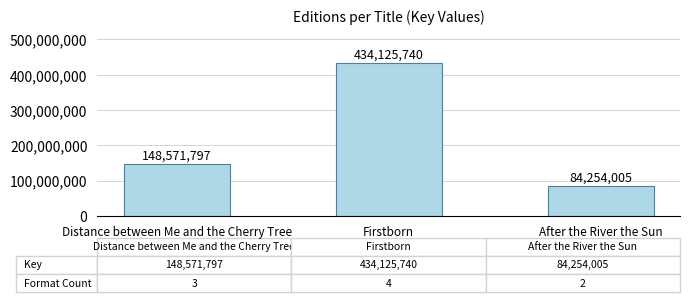

What is the label of the 2nd bar from the left?

Firstborn